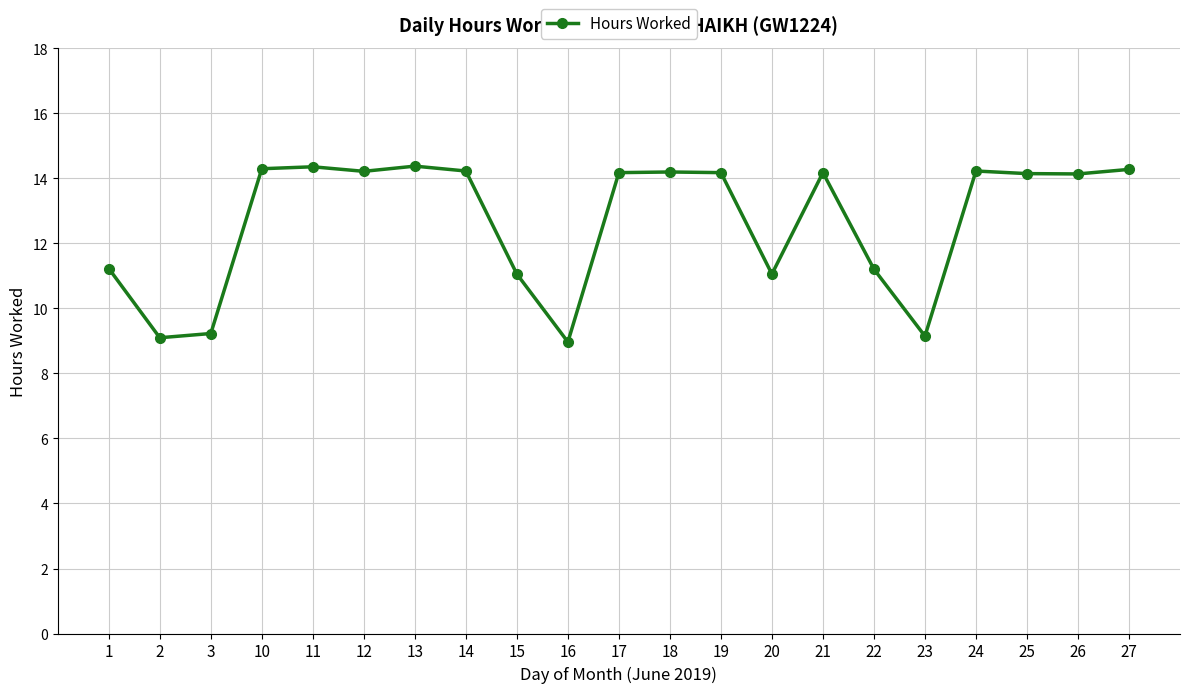

Is it true that the value at 19 is 14.2?

True